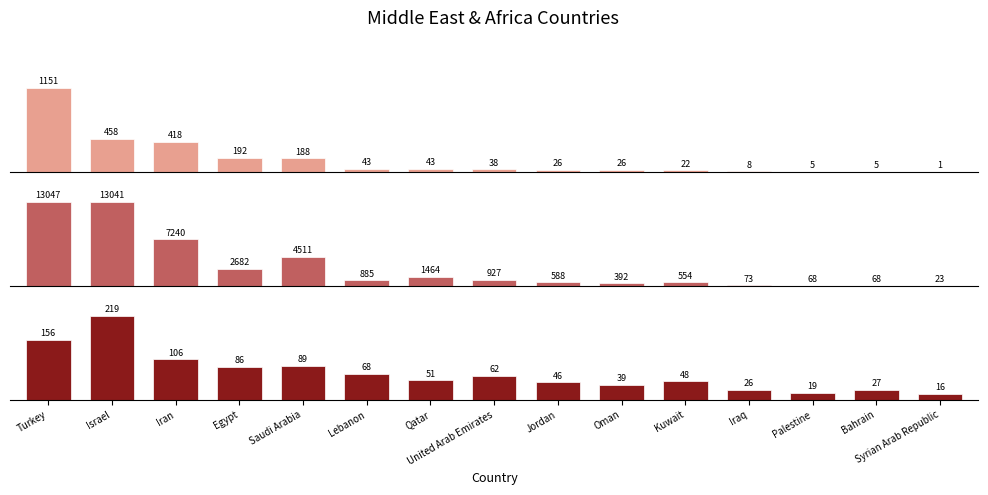

How many bars are there in each group?

3